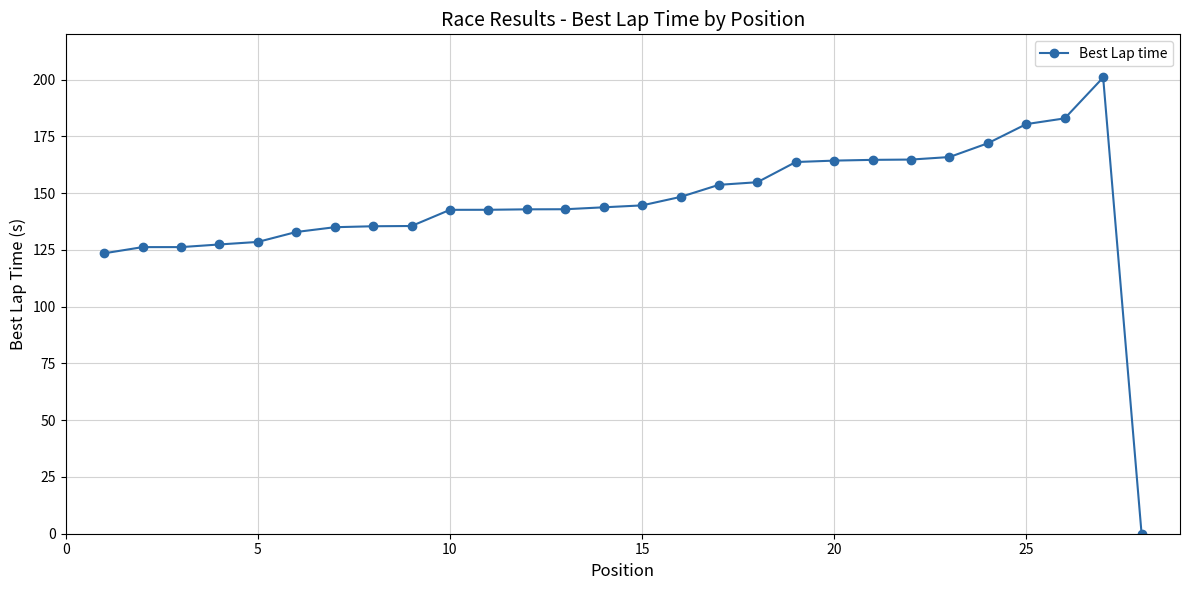

True or false: the data has more than 0 interior local peaks.

True